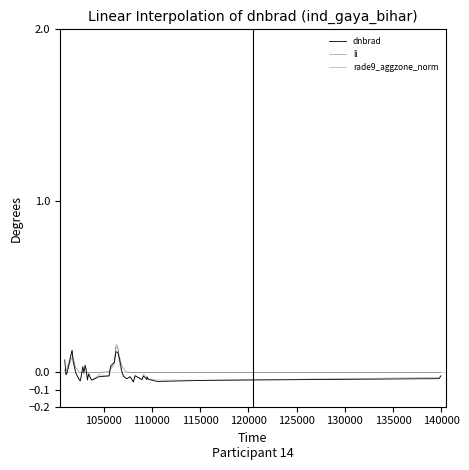

What is the sum of all li values?

0.9